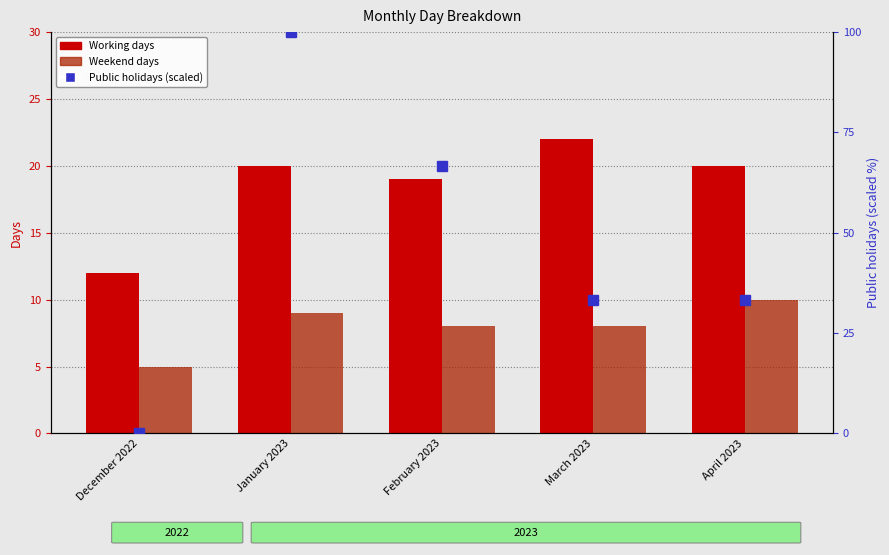

What is the difference between the maximum and minimum values in the Working days series?

10.0